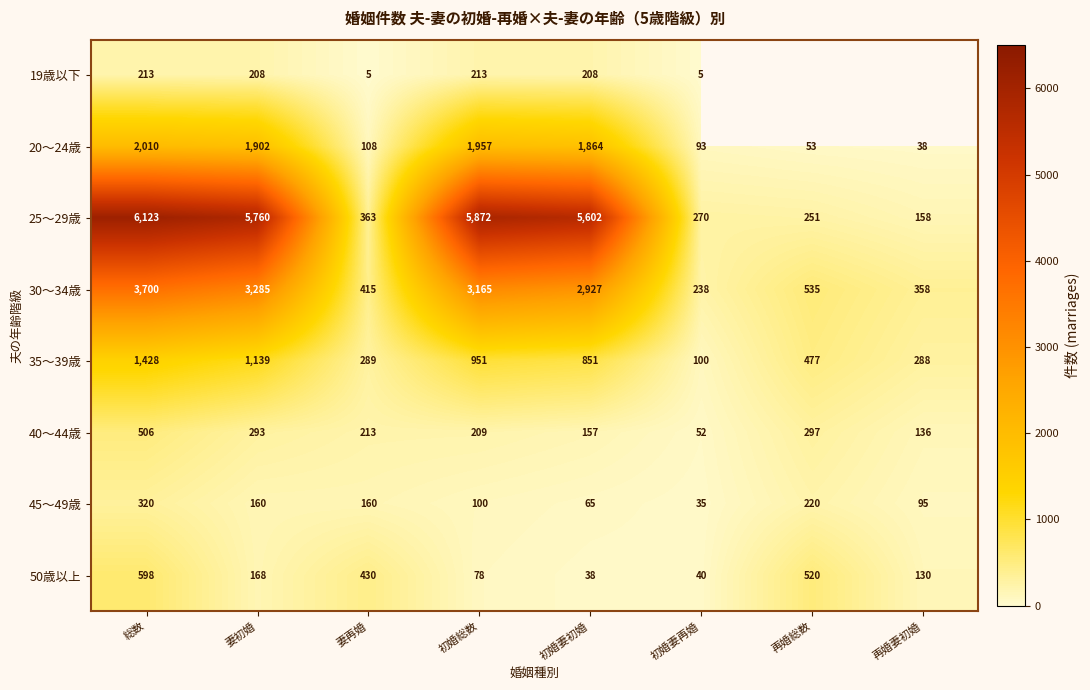

Is it true that 35～39歳 equals 1592.9 at 初婚総数?

False